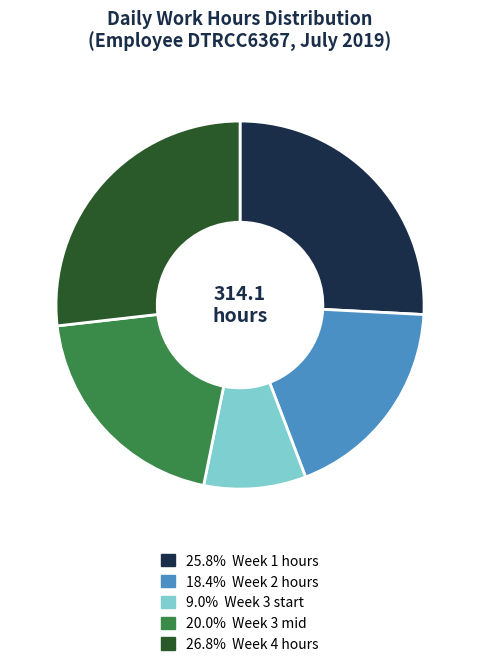

How many segments does this pie chart have?

5